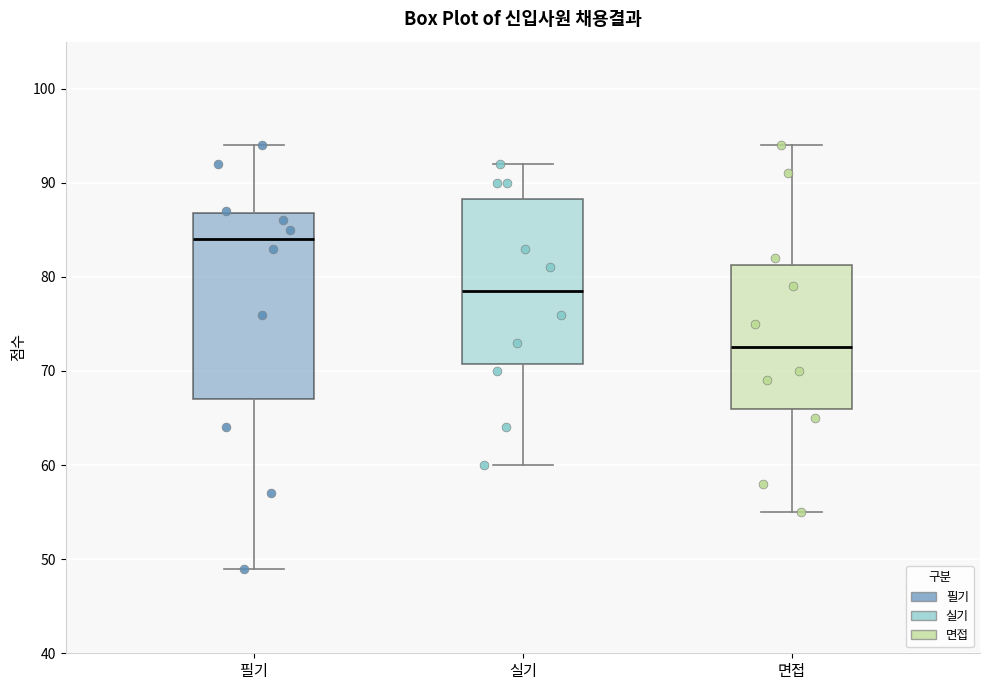

Where does the median line of the box for 필기 sit on the y-axis? The values are not printed on the chart, so give them approximately, as read against the axis.

84